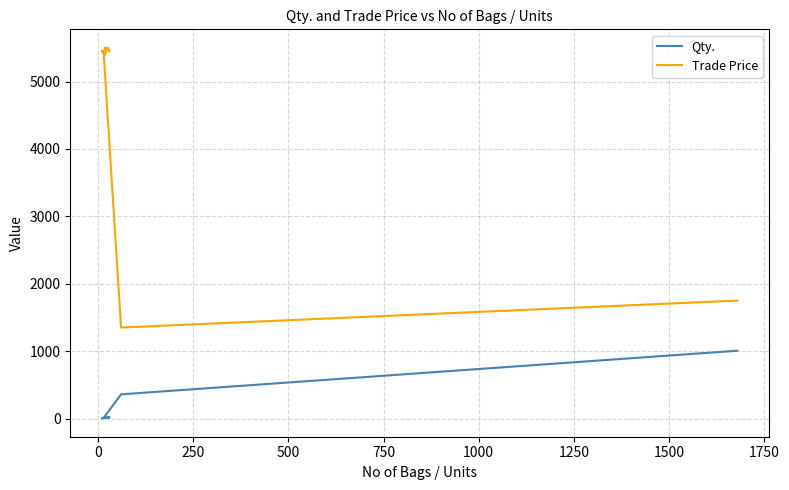

How many interior local peaks does the Trade Price series have?

4